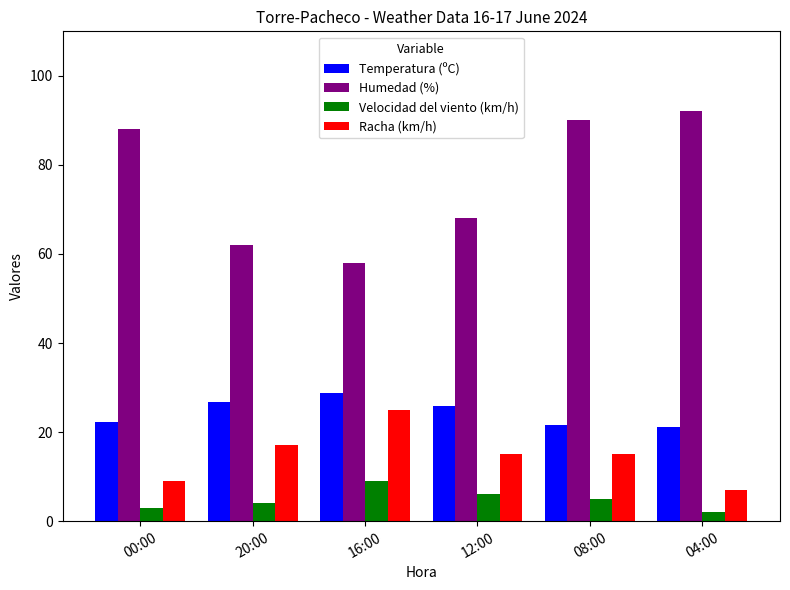

What is the difference between the Humedad (%) values at 16:00 and 04:00?

34.0